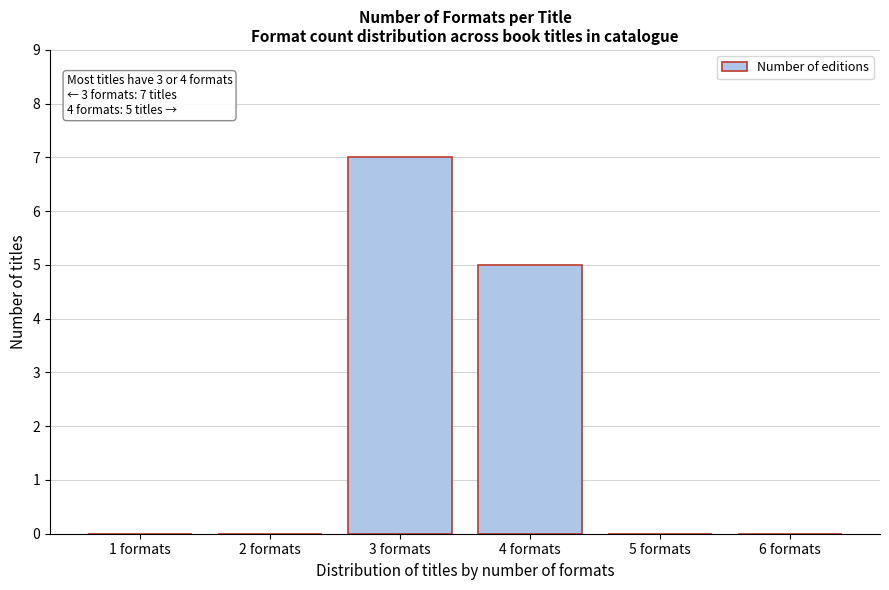

Reading right to left, transcribe all the data shown in this chart.

6 formats=0	5 formats=0	4 formats=5	3 formats=7	2 formats=0	1 formats=0